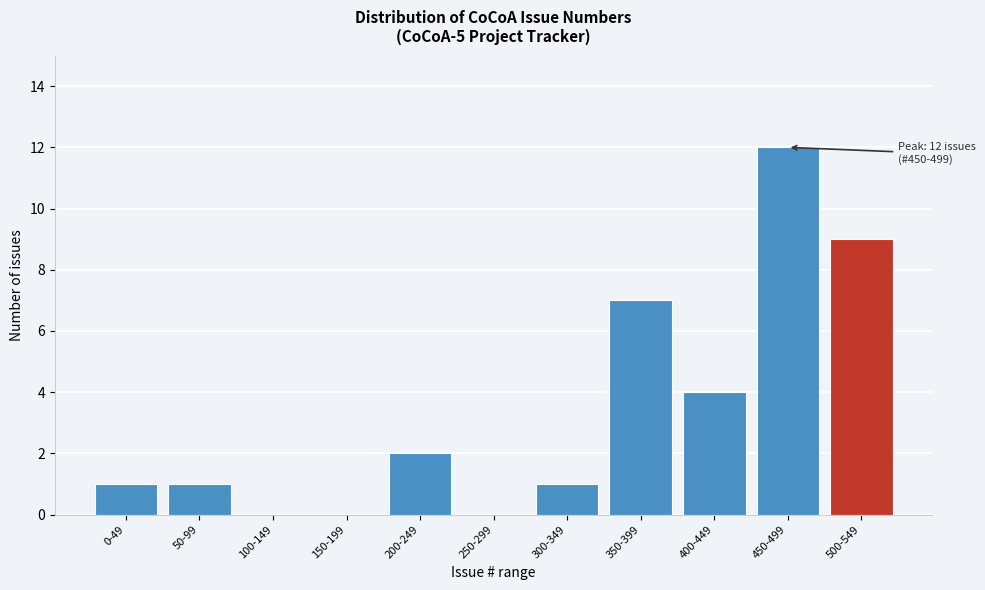

Reading right to left, what are all the values shown in this chart?

500-549=9	450-499=12	400-449=4	350-399=7	300-349=1	250-299=0	200-249=2	150-199=0	100-149=0	50-99=1	0-49=1